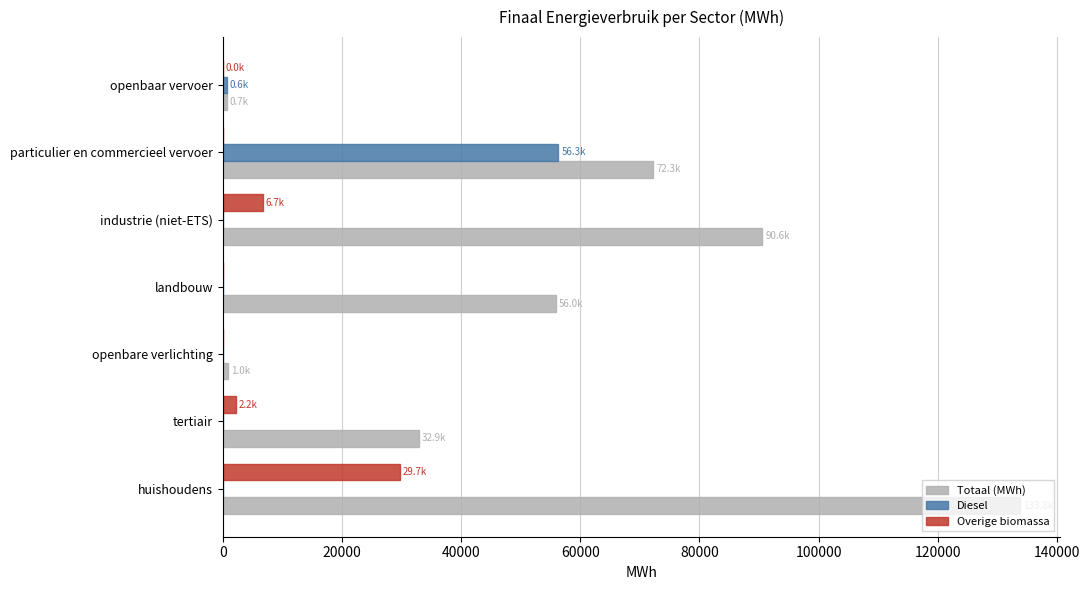

Is it true that Diesel equals 0.0 at landbouw?

True